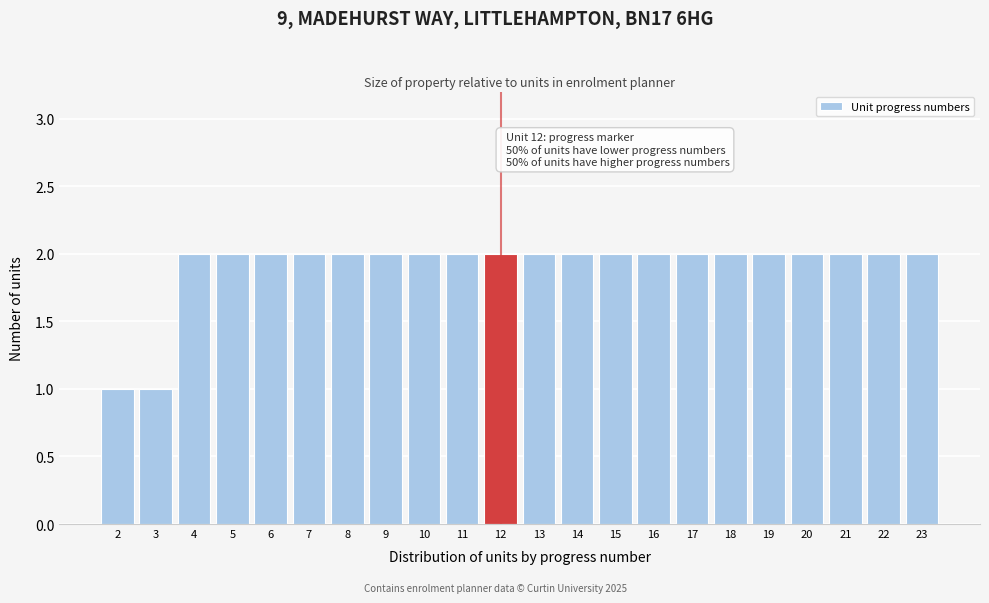

Reading left to right, extract all data points from this chart.

2=1	3=1	4=2	5=2	6=2	7=2	8=2	9=2	10=2	11=2	12=2	13=2	14=2	15=2	16=2	17=2	18=2	19=2	20=2	21=2	22=2	23=2